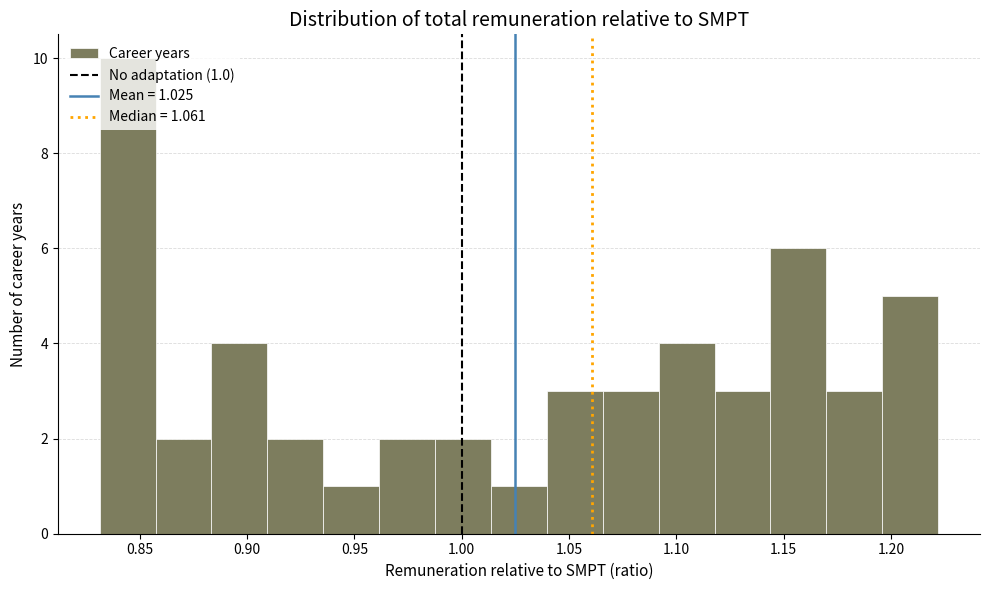

Over which range of the x-axis is the bar tallest?

0.830 to 0.855